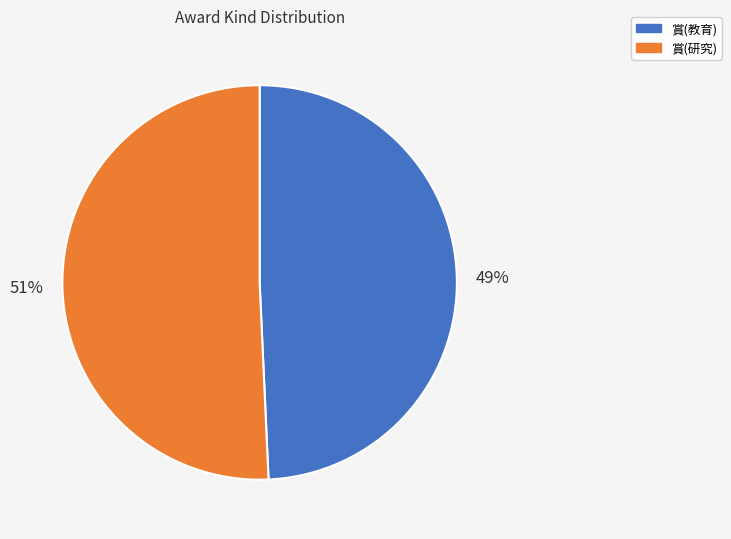

Approximately how many times larger is the value at 賞(研究) compared to 賞(教育)?

1.0